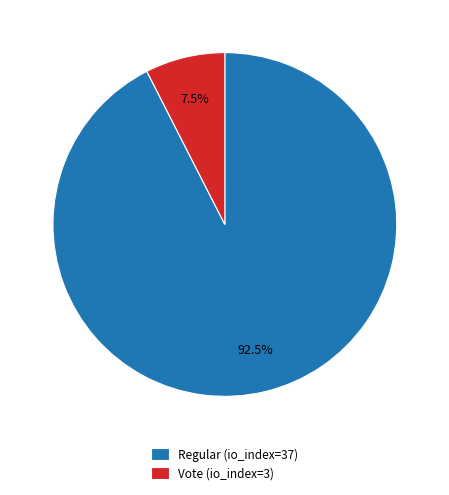

What is the smallest slice in the pie chart?

Vote (io_index=3)